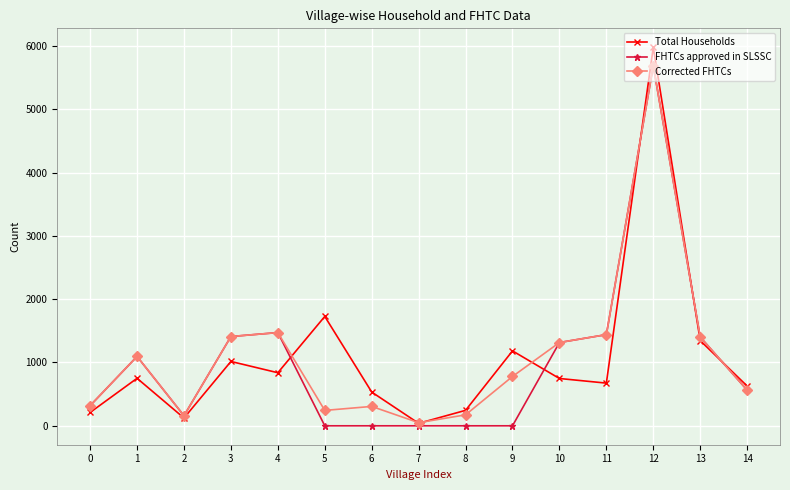

Is the value of FHTCs approved in SLSSC at 8 greater than the value of Corrected FHTCs at 0?

No